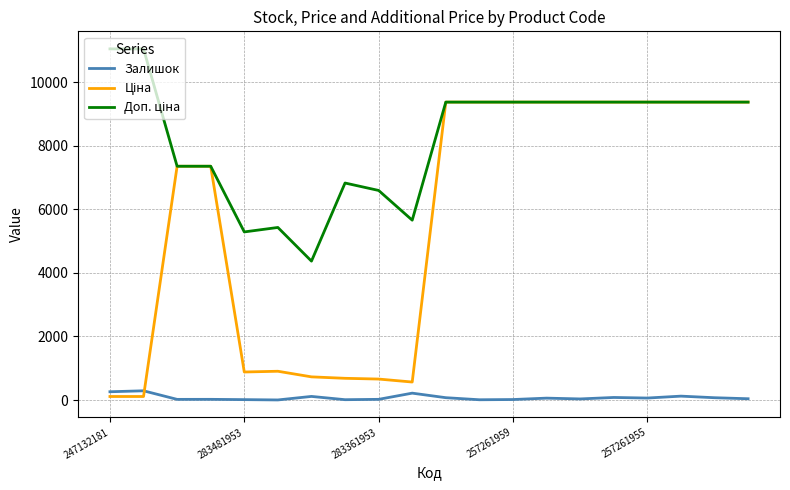

What is the smallest value displayed?

2.0